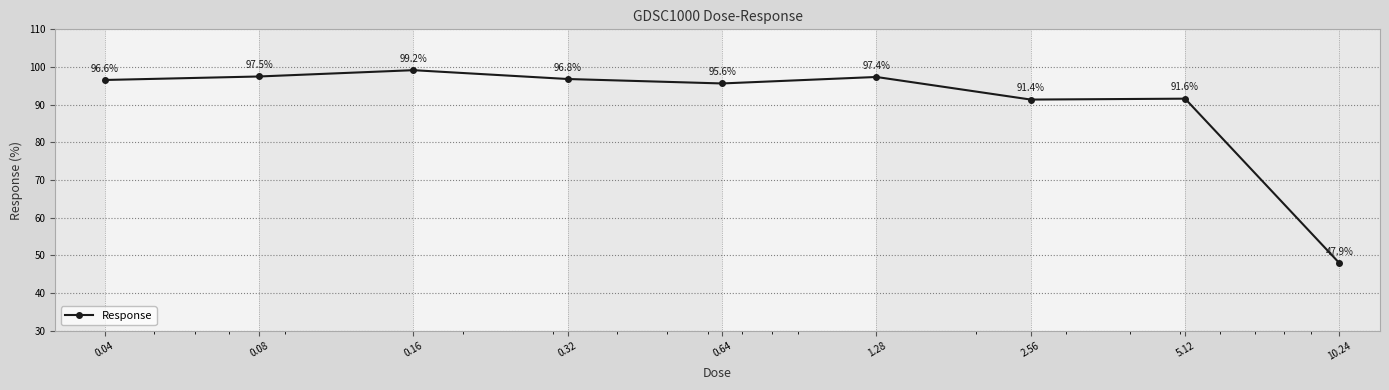

How many series are shown in this chart?

1